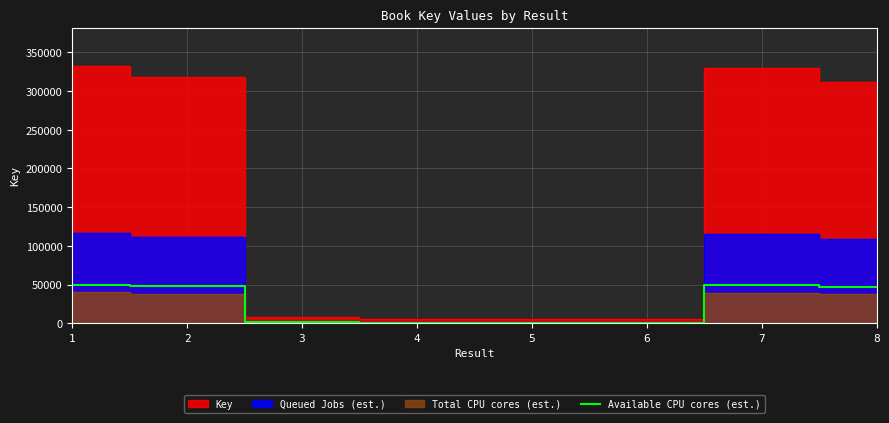

Reading left to right, extract all data points from this chart.

1=49837	2=47647	3=1126	4=801	5=861	6=800	7=49555	8=46694